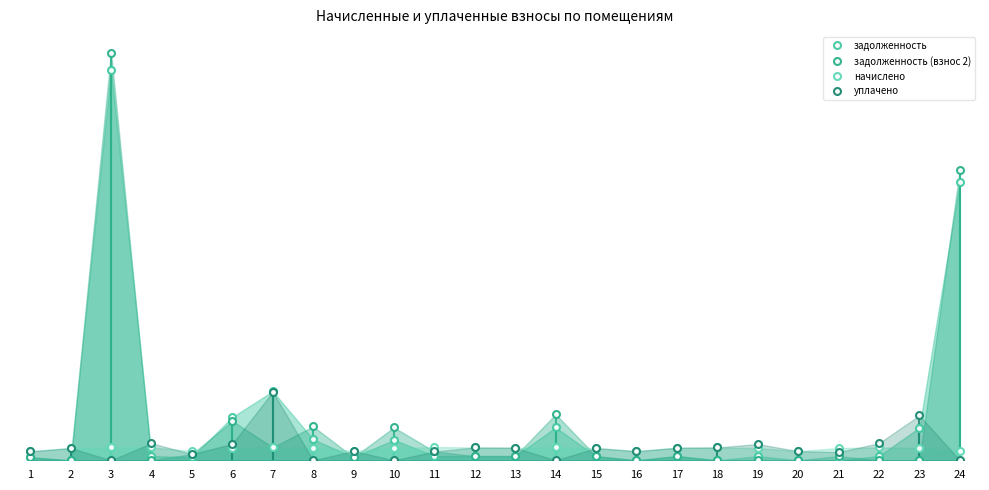

The начислено series shows 146.1 at 1. True or false?

False